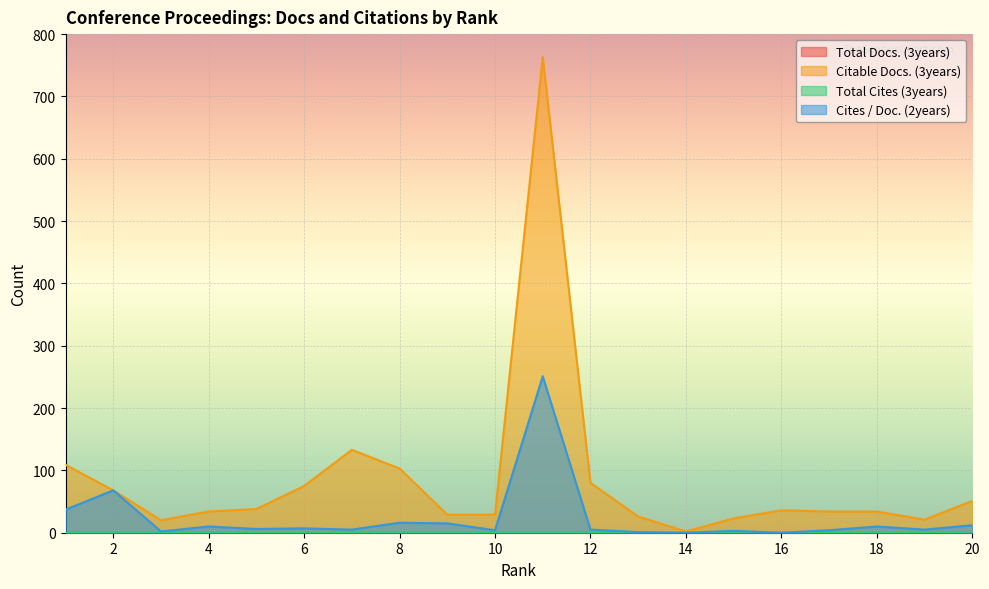

How many values in the Citable Docs. (3years) series exceed 36?

9